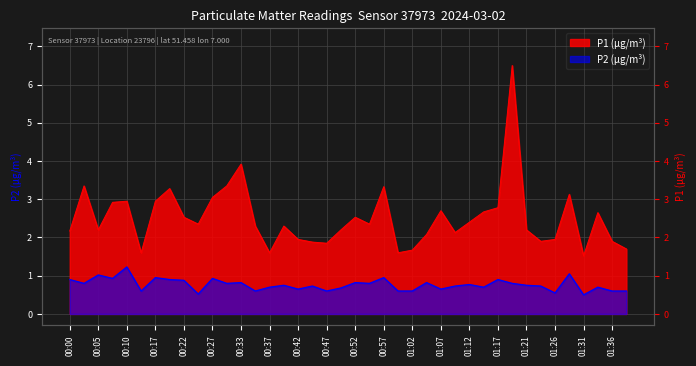

True or false: P1 has a value of 1.9 at 01:24.

True